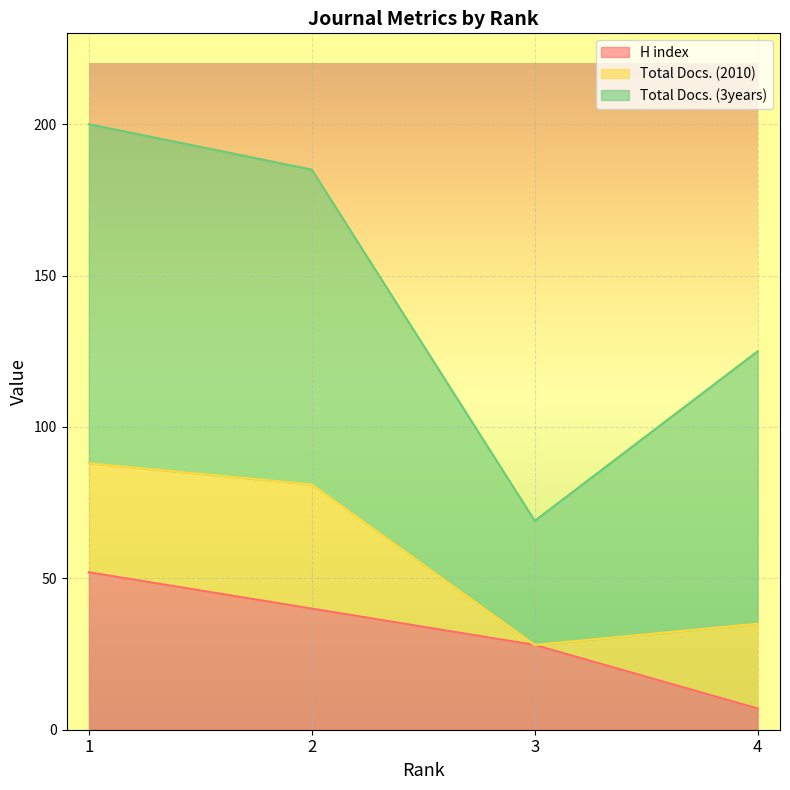

What is the value of the Total Docs. (2010) point at the 2nd from the left?

41